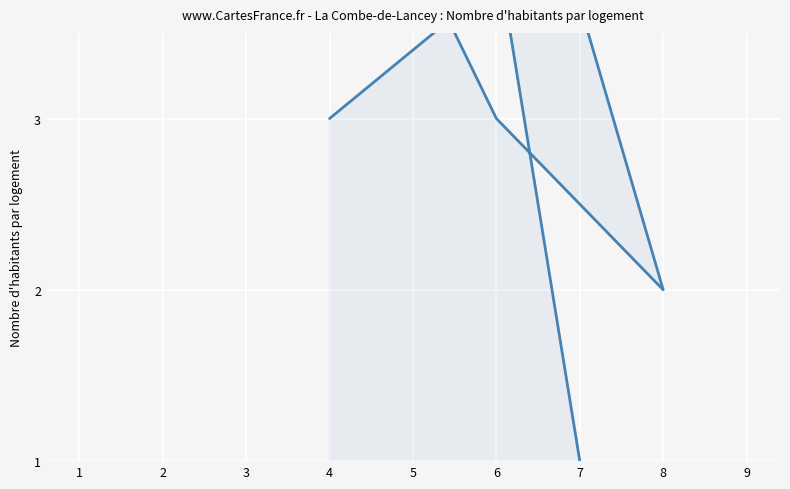

What is the smallest value displayed?

1